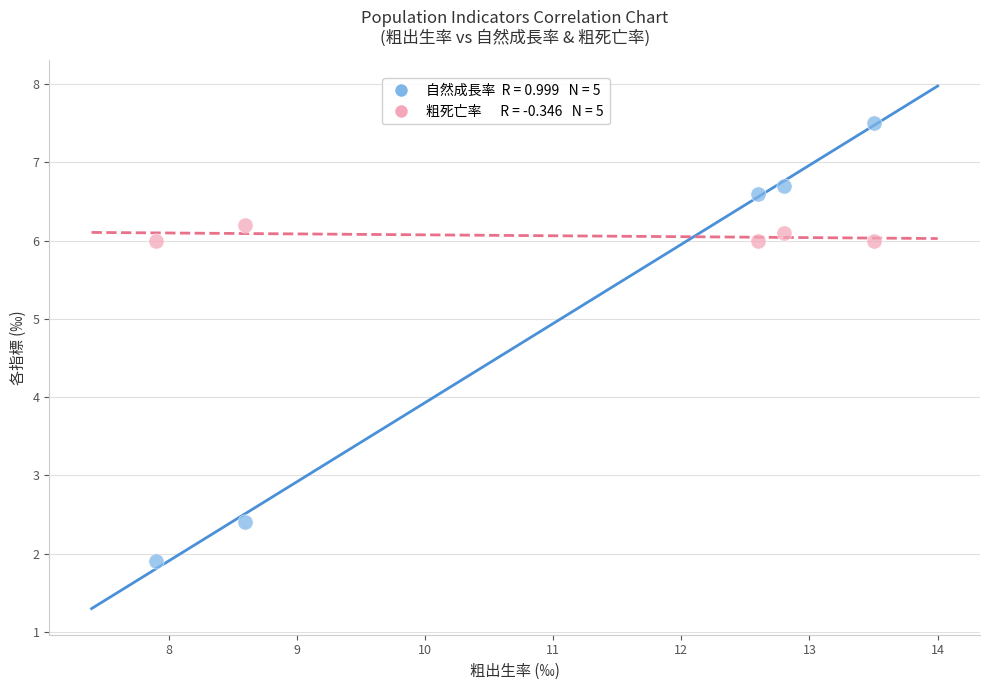

Across all series, what Y value is closest to 4?

2.4